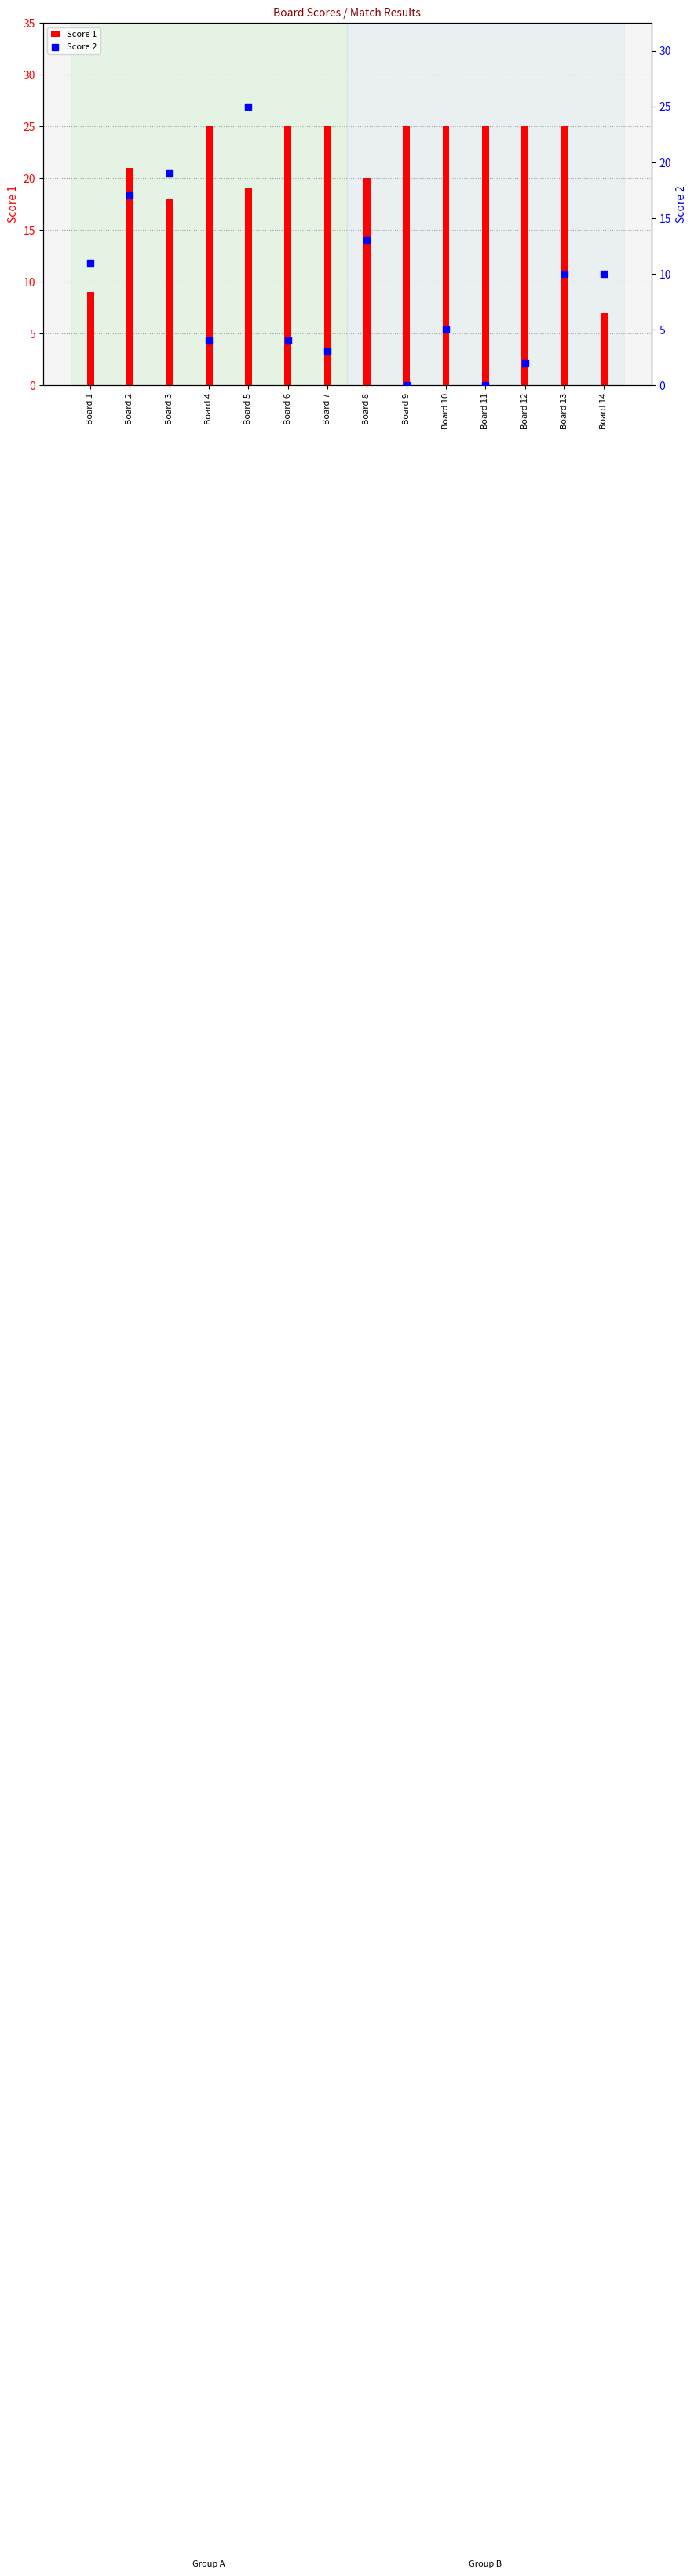

Which series reaches the minimum Y coordinate?

Score 2